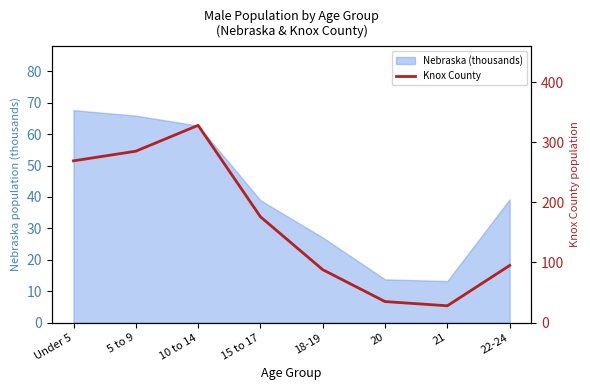

What is the maximum value shown in the chart?

328